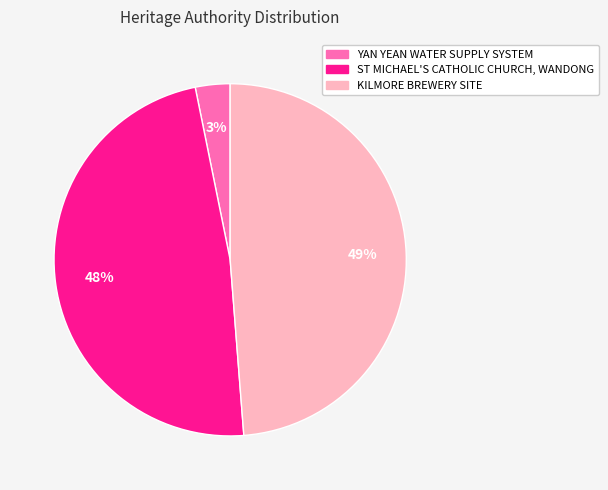

Which slice is the smallest?

YAN YEAN WATER SUPPLY SYSTEM